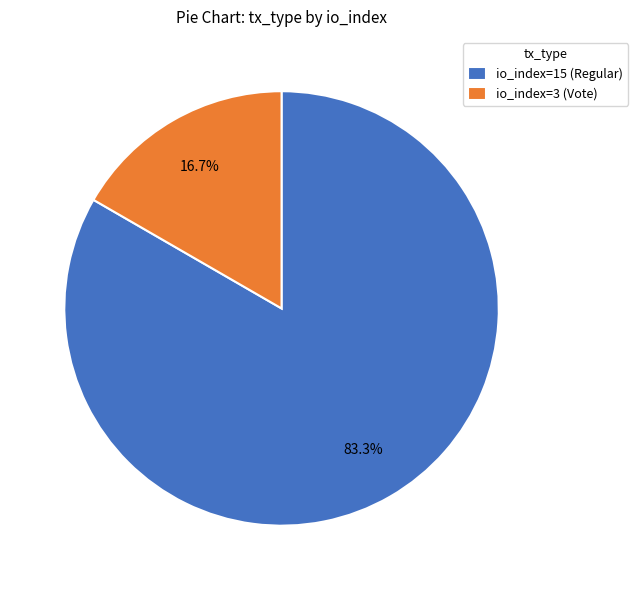

What is the majority slice?

io_index=15 (Regular)